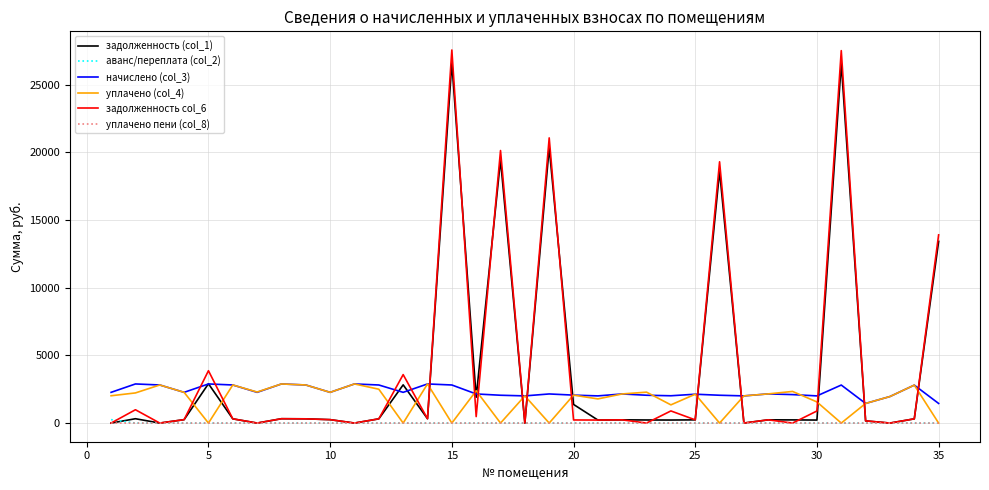

What is the maximum value for уплачено (col_4)?

2890.6